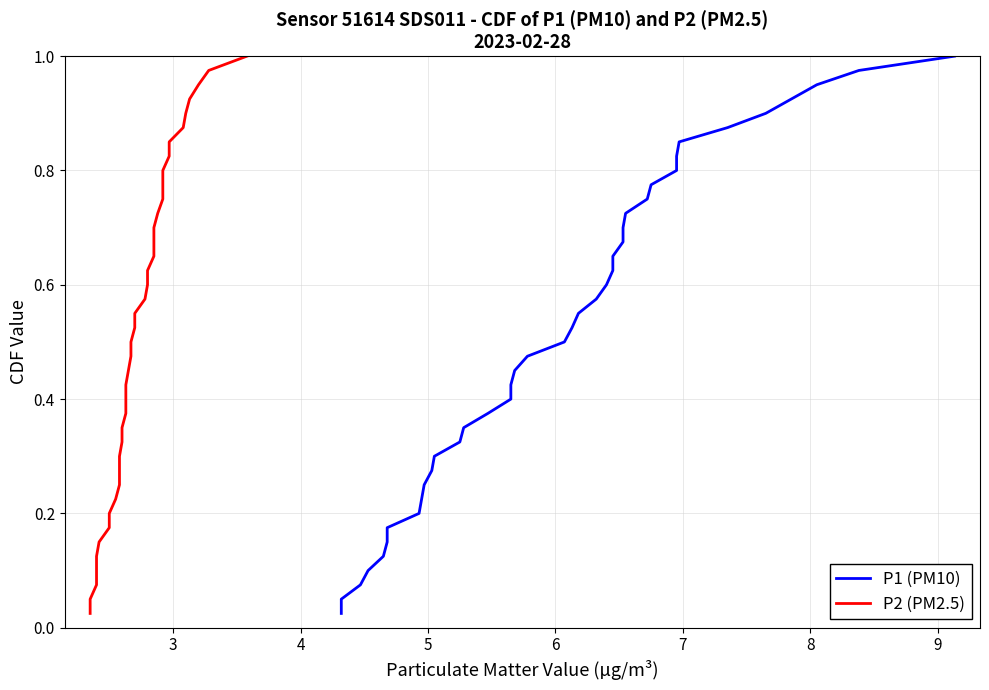

What is the difference between the second highest and minimum values in the P2 (PM2.5) series?

0.9